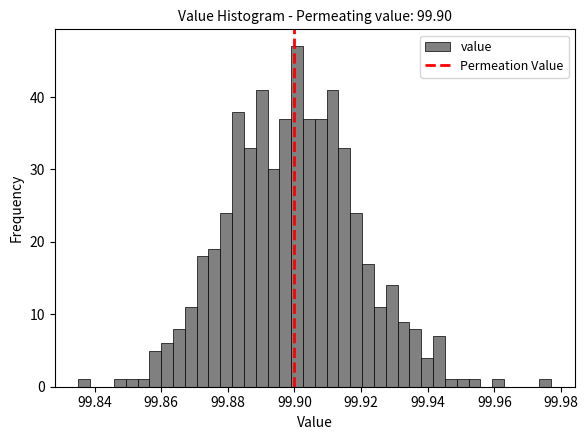

Around what value on the x-axis is the tallest bar? Give the approximate position of its centre, as read against the axis.

99.900